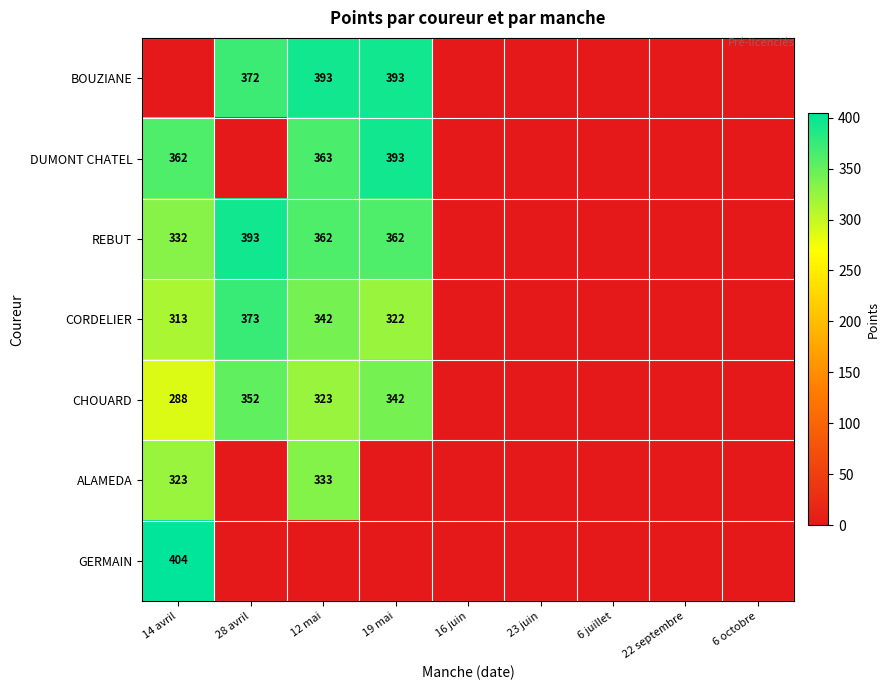

The CHOUARD series shows 459 at 12 mai. True or false?

False